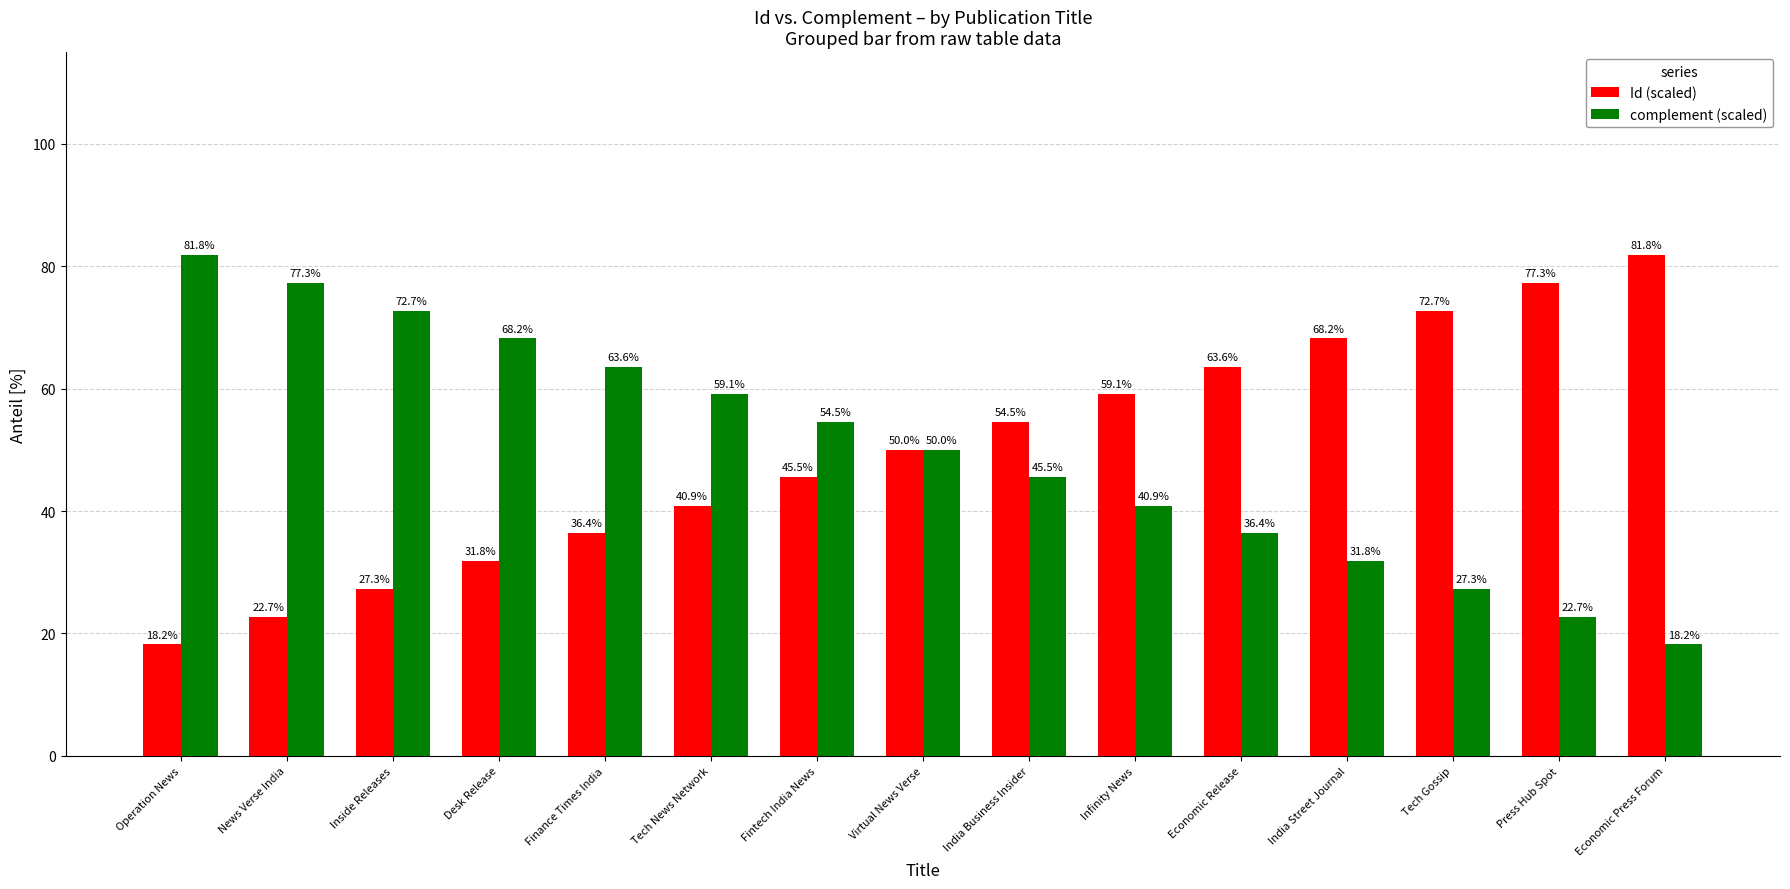

What is the value of the Id (scaled) bar at the 6th from the left?

40.9